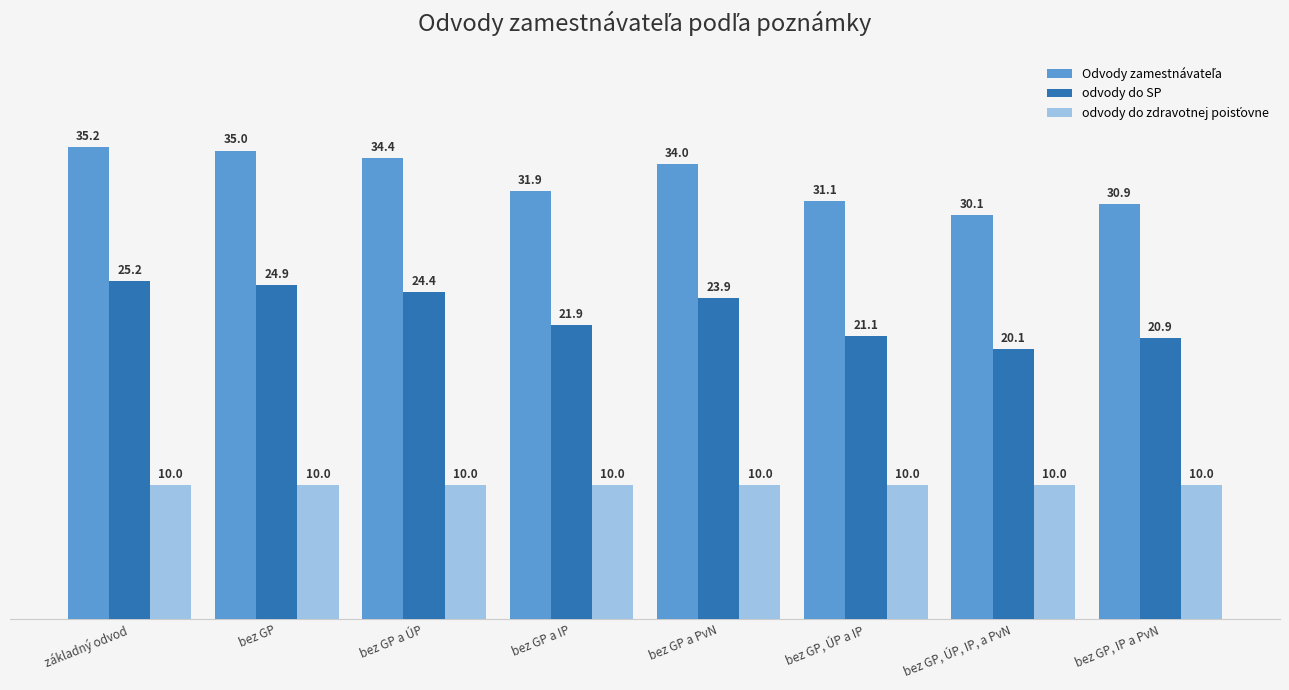

At which label is odvody do SP closest to 22?

bez GP a IP